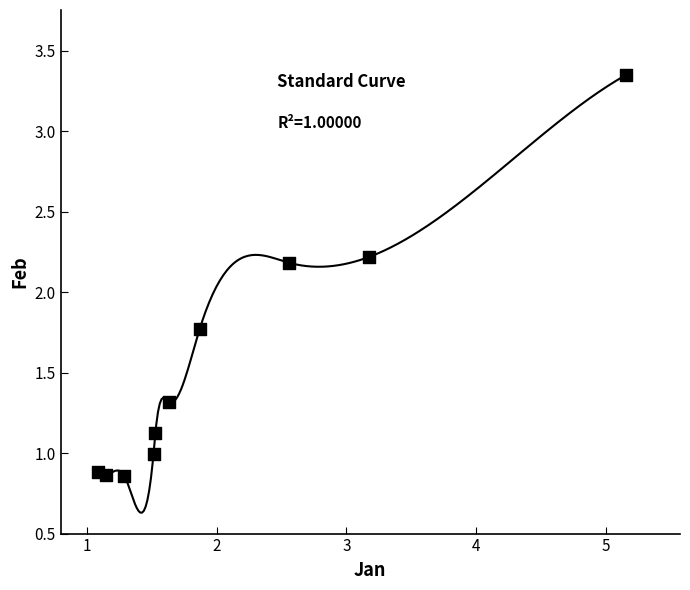

What Y value in the scatter plot is closest to 2?

2.2